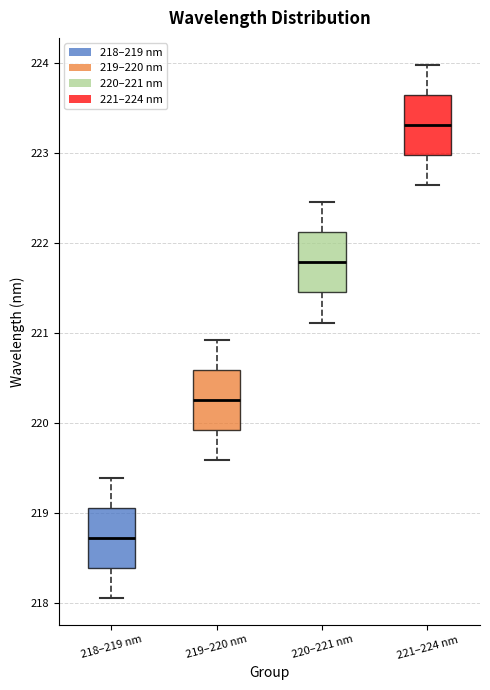

Reading left to right, transcribe this box plot: for each box, give where its median line is, the range the box spans, and where its two whiskers end, as read against the y-axis. The values are not printed on the chart, so give them approximately, as read against the axis.

218–219 nm: median 218.7, box 218.4 to 219.1, whiskers 218.1 to 219.4
219–220 nm: median 220.3, box 219.9 to 220.6, whiskers 219.6 to 220.9
220–221 nm: median 221.8, box 221.5 to 222.1, whiskers 221.1 to 222.5
221–224 nm: median 223.3, box 223.0 to 223.6, whiskers 222.6 to 224.0